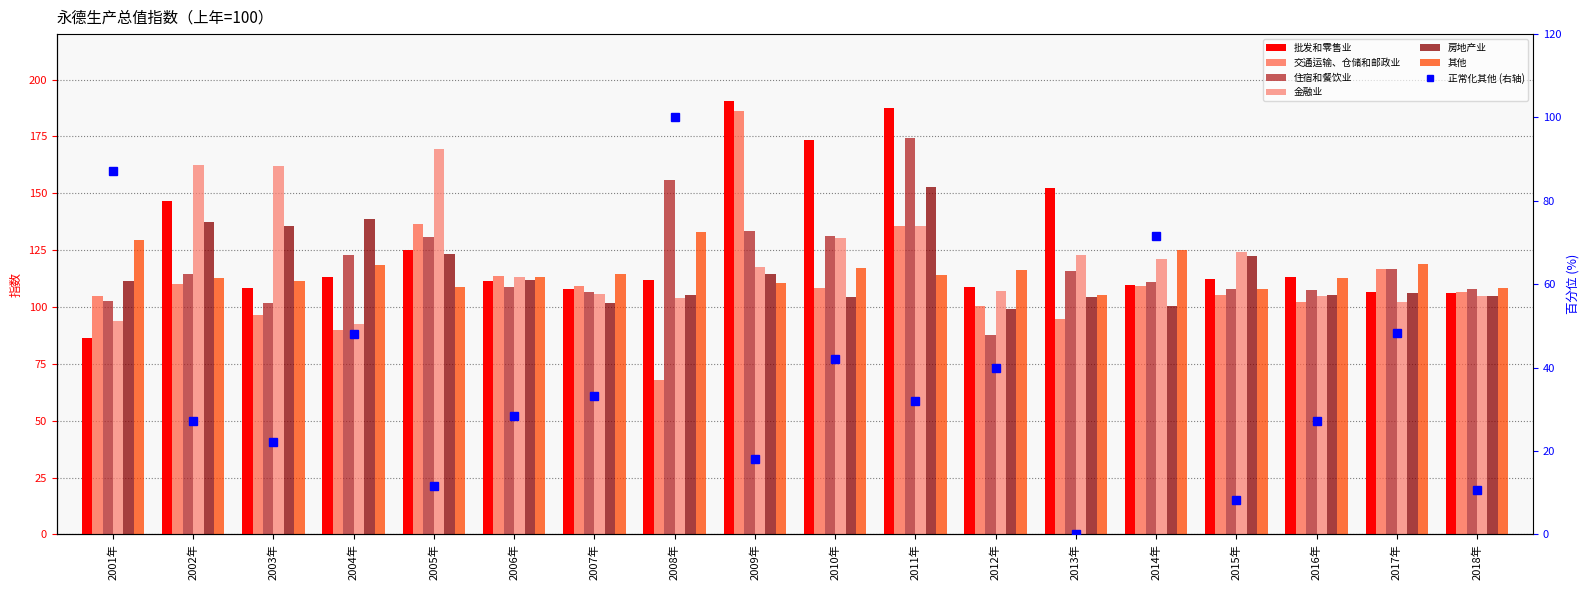

How many bars are there in total?

108